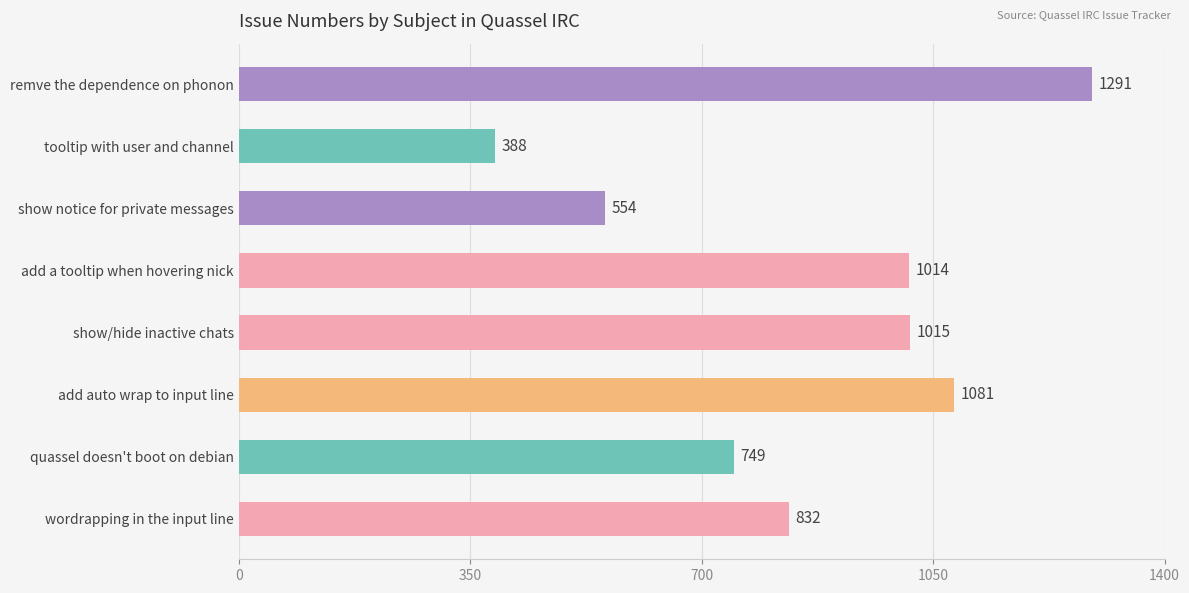

Between add auto wrap to input line and show notice for private messages, which is larger?

add auto wrap to input line